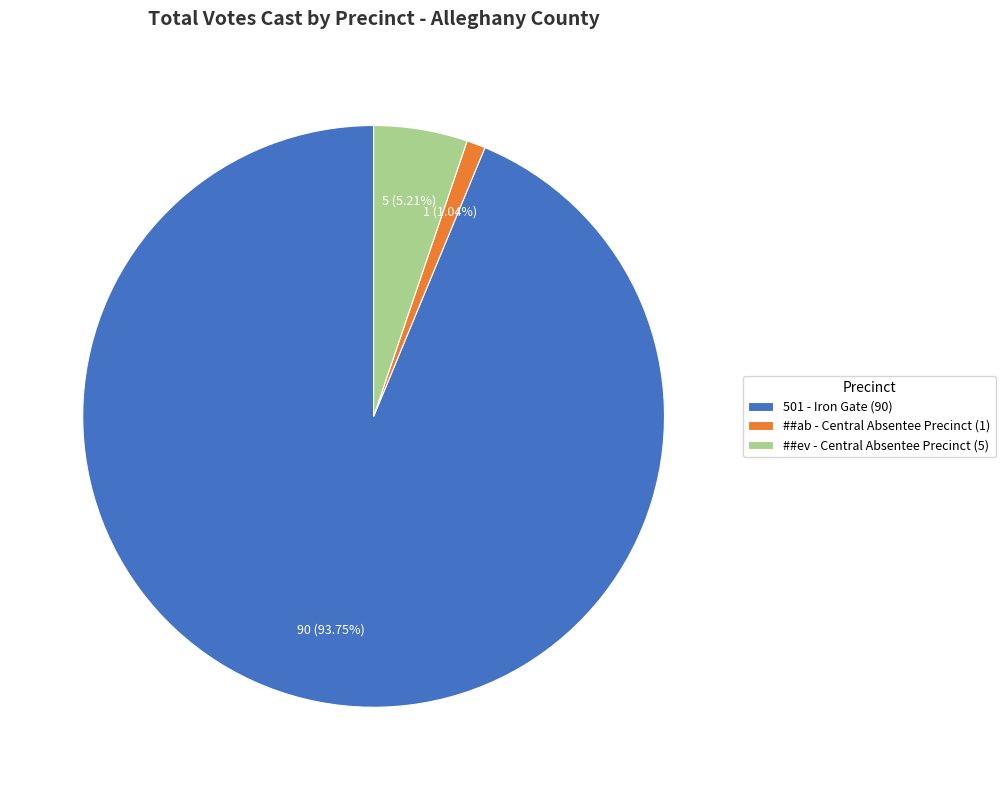

What is the largest slice in the pie chart?

501 - Iron Gate (90)